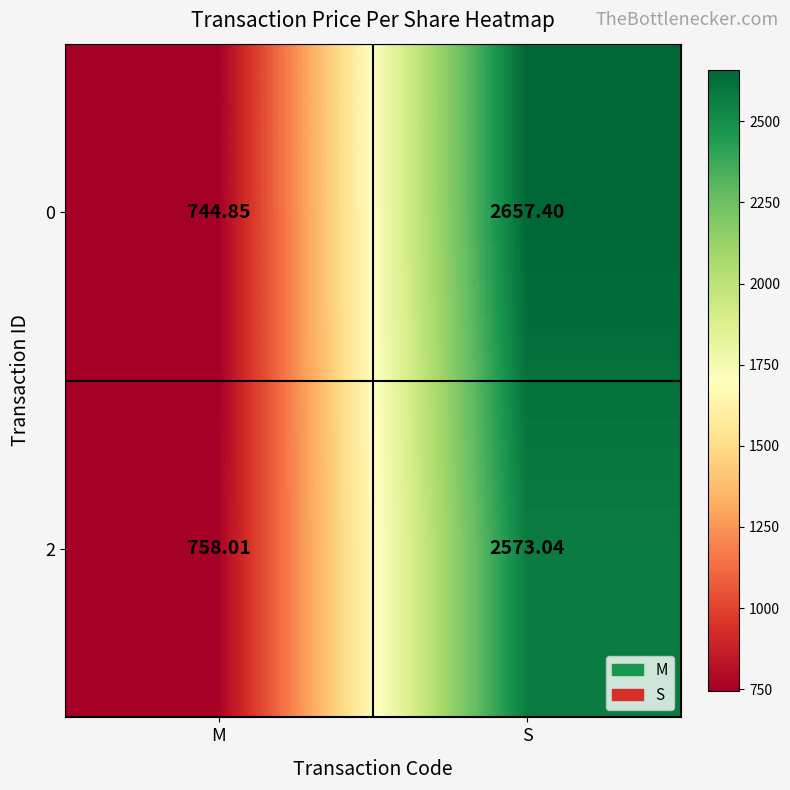

At which label is 0 closest to 1701?

M